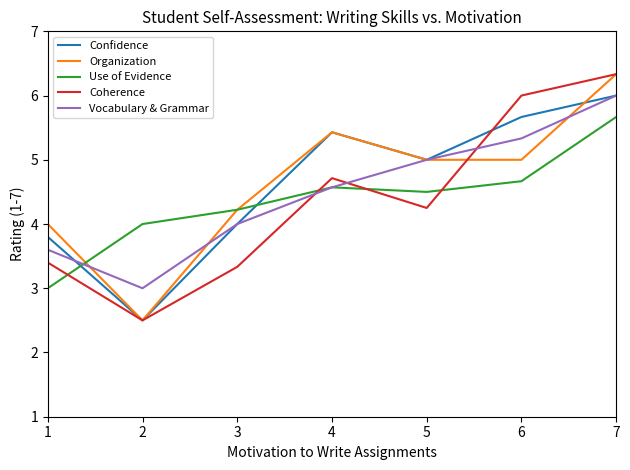

Is it true that Vocabulary & Grammar equals 4.6 at 4?

True